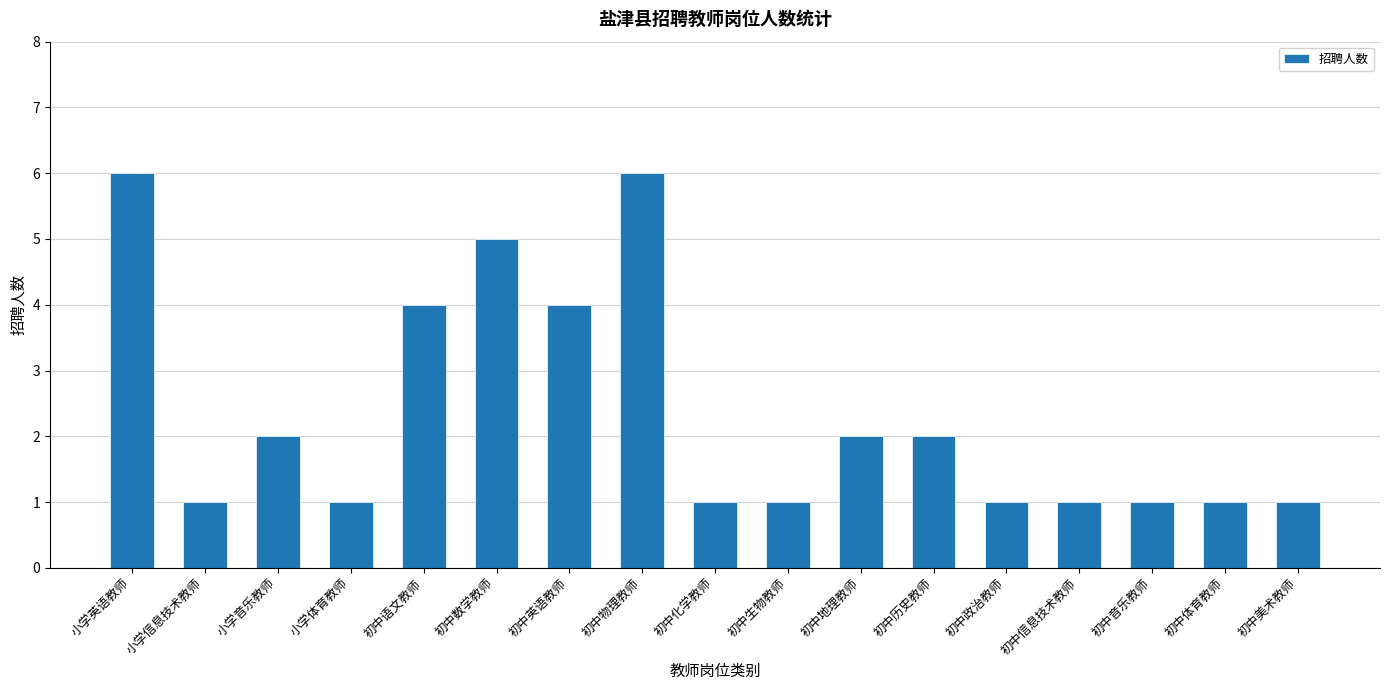

Count the values in the range 1 to 4.

14